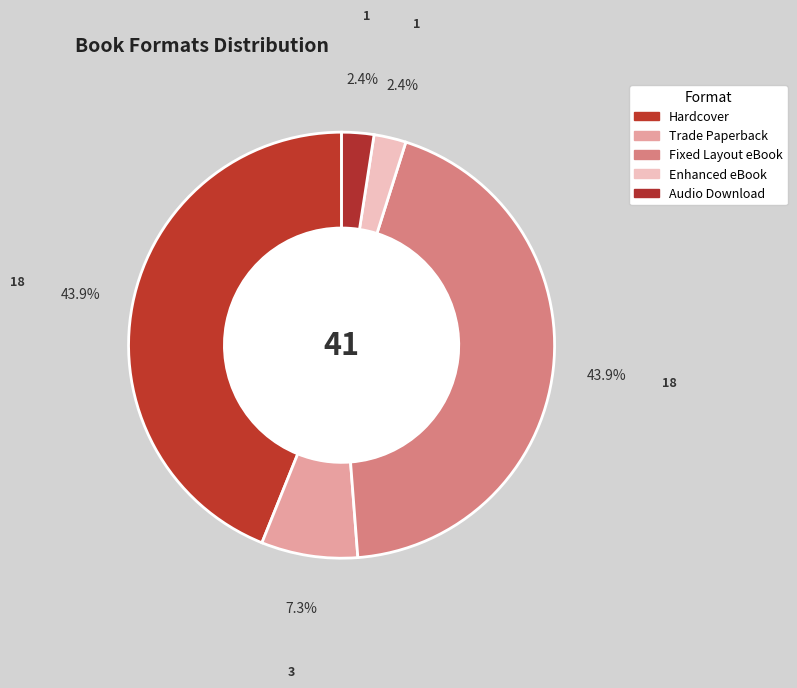

How many segments does this pie chart have?

5